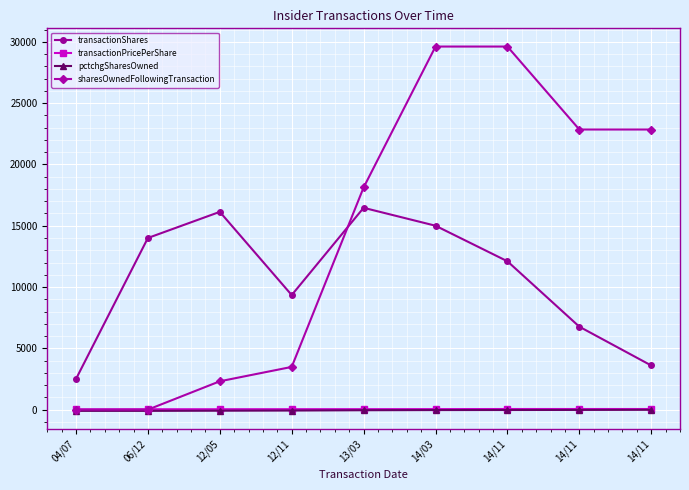

What are all the series names shown in the legend?

transactionShares, transactionPricePerShare, pctchgSharesOwned, sharesOwnedFollowingTransaction